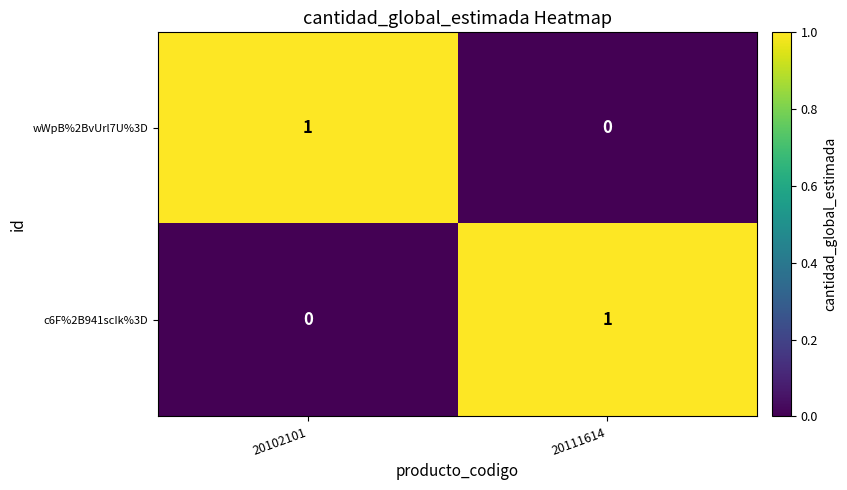

Rank the series at 20111614 from lowest to highest value.

wWpB%2BvUrl7U%3D, c6F%2B941scIk%3D